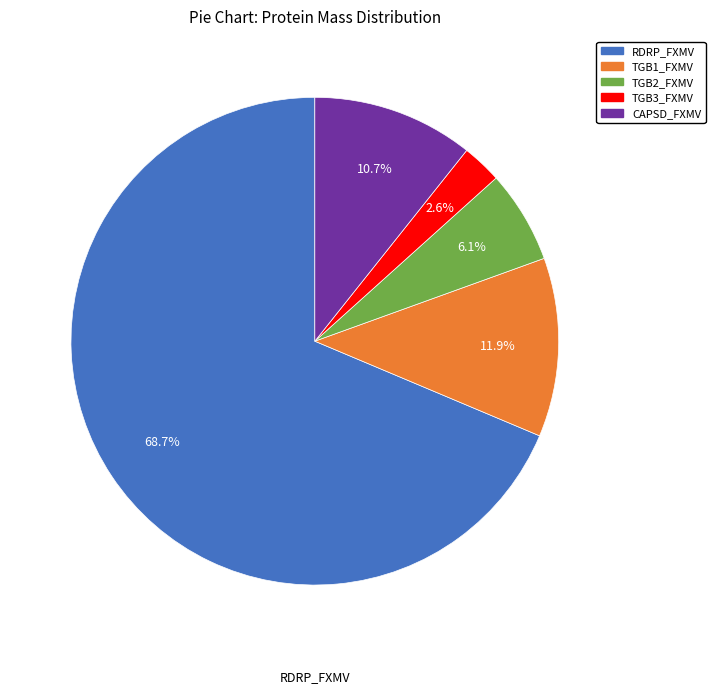

Is it true that TGB1_FXMV is 25% of the pie?

False